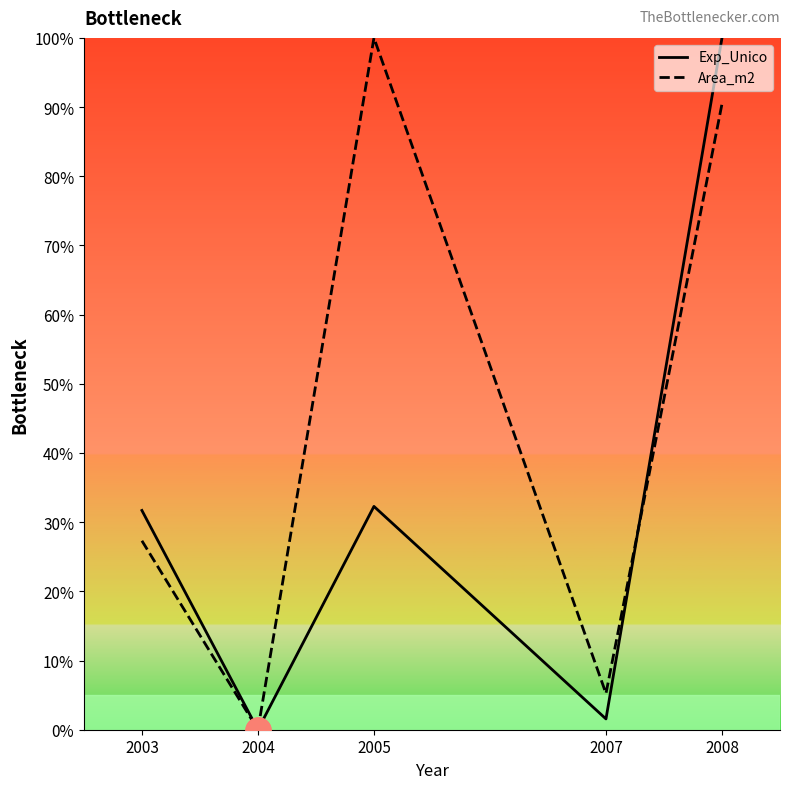

Reading left to right, what are all the values shown in this chart?

Exp_Unico: 2003=31.7	2004=0.0	2005=32.3	2007=1.6	2008=100.0
Area_m2: 2003=27.3	2004=0.0	2005=100.0	2007=5.2	2008=90.5